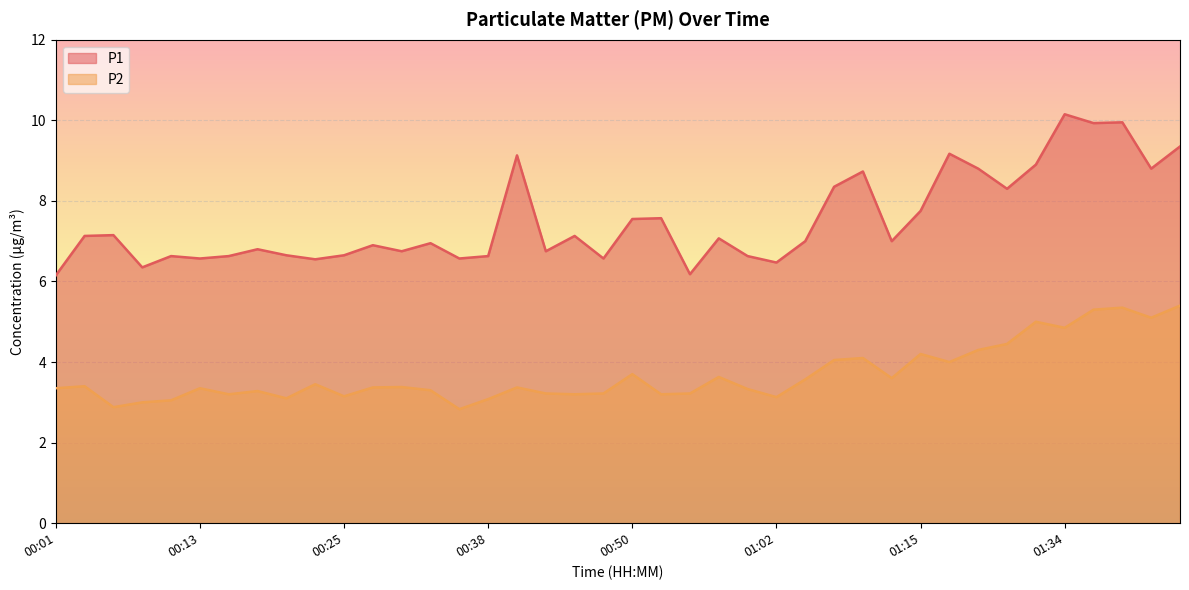

Which has a higher value, 01:53 or 01:00?

01:53